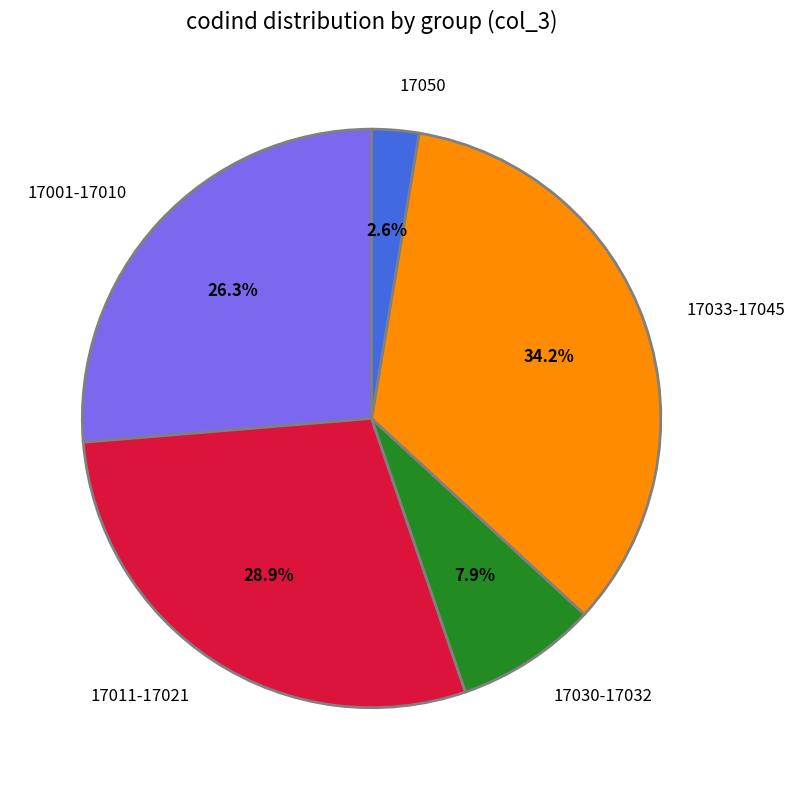

Count the number of slices in the pie.

5